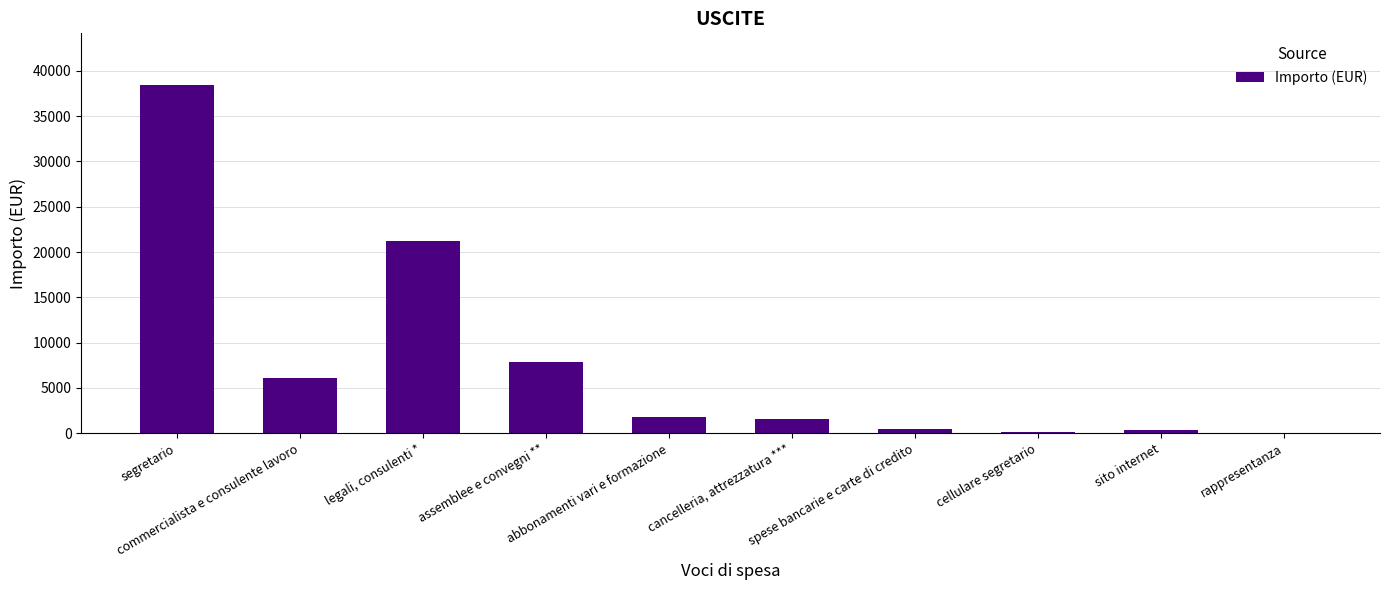

Are the bars horizontal?

No